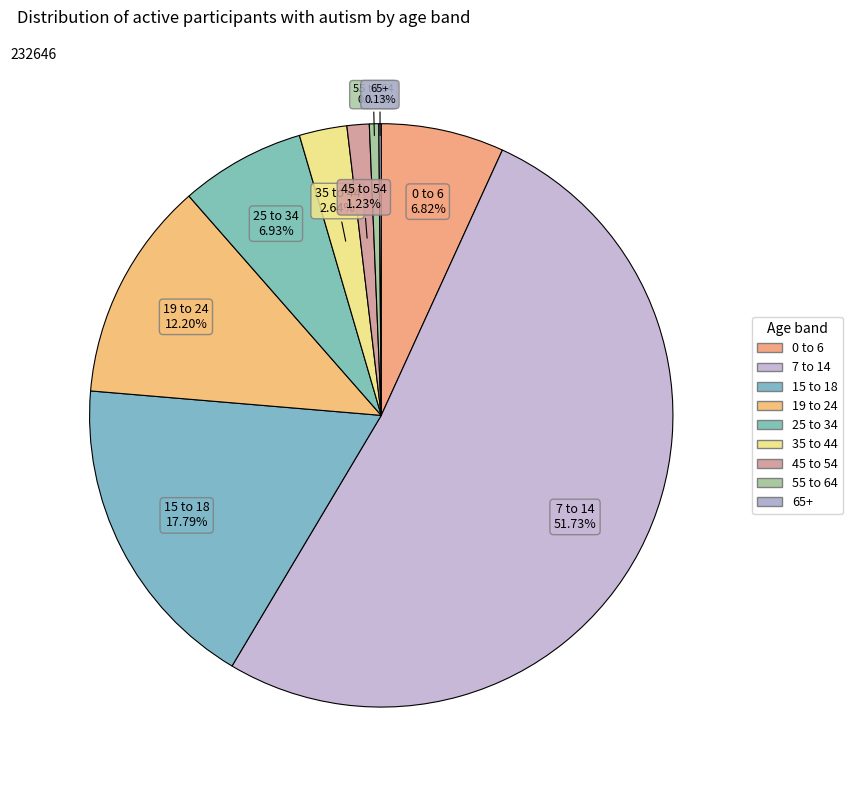

Which category has the smallest portion of the pie?

65+